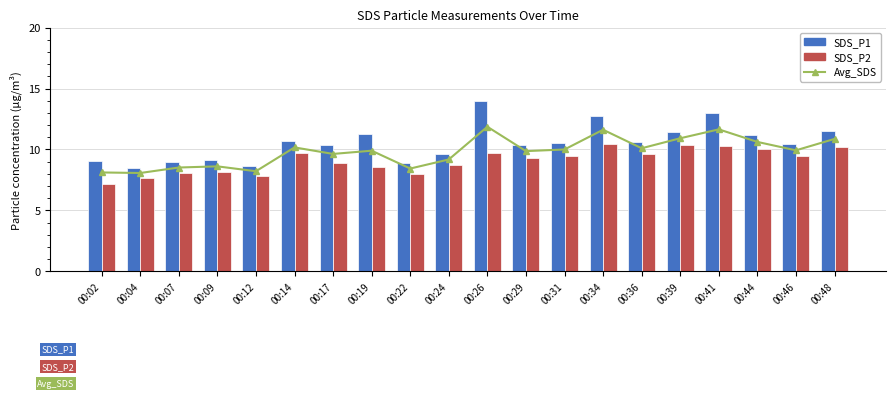

Is it true that SDS_P2 equals 5.5 at 00:22?

False